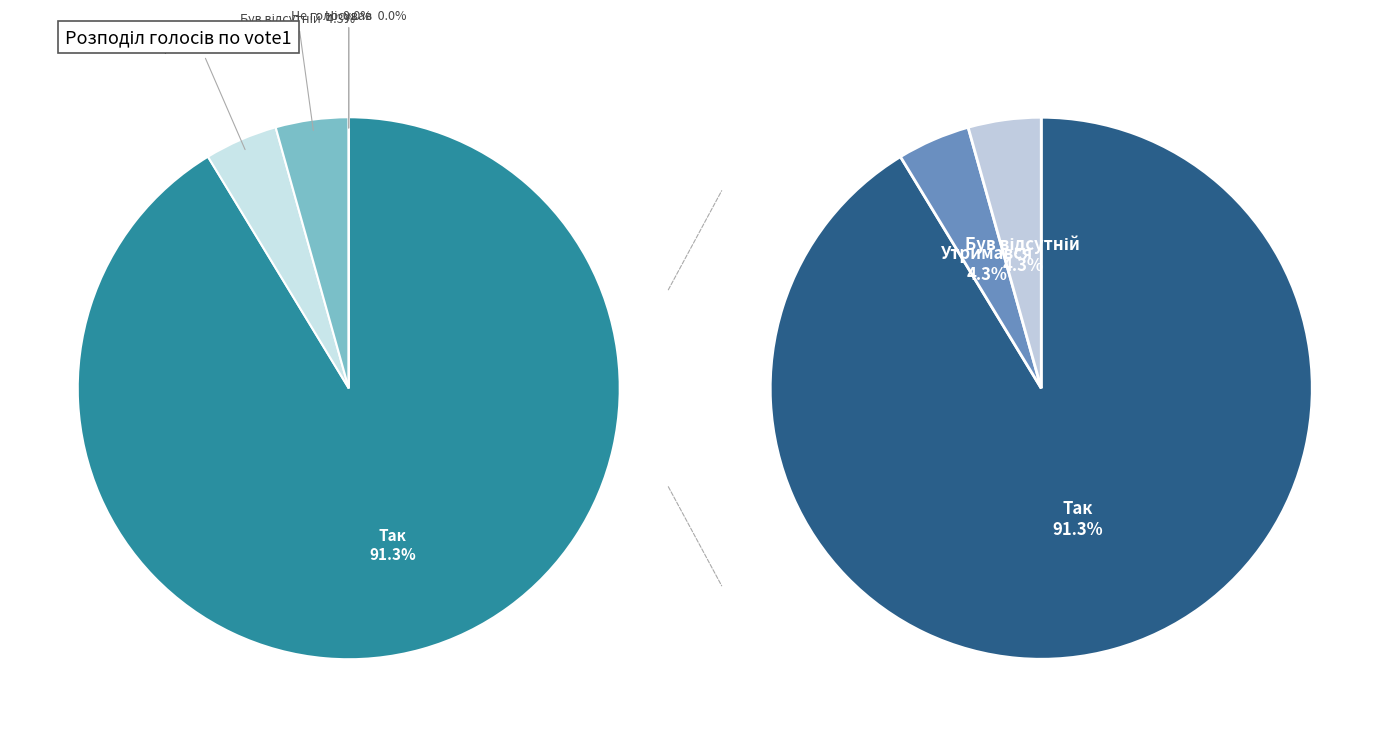

Is the sum of Ні and Не голосував greater than half?

No